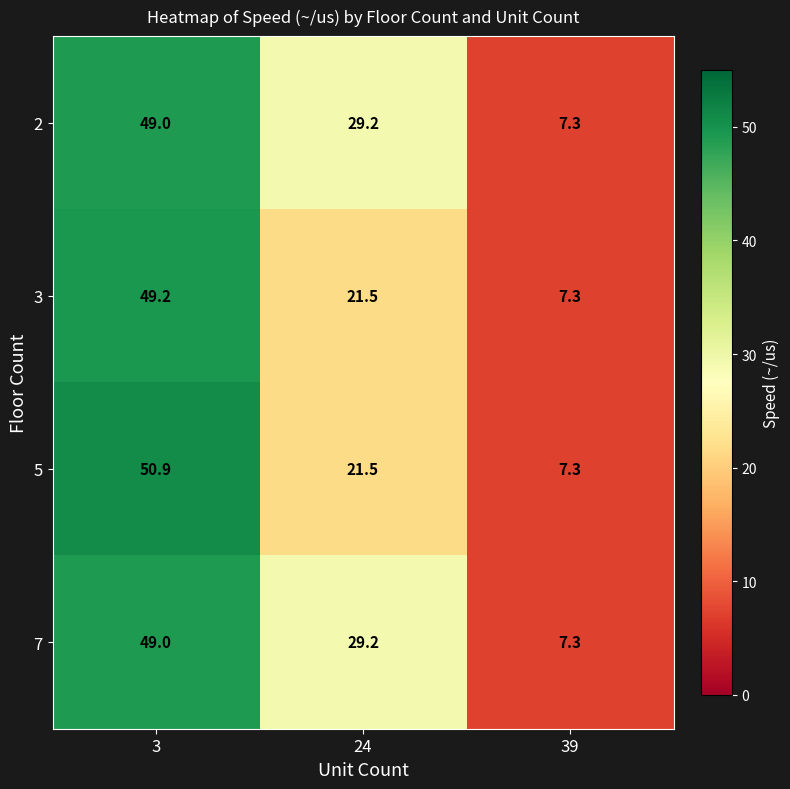

What is the difference between the highest and lowest values at 24?

7.7